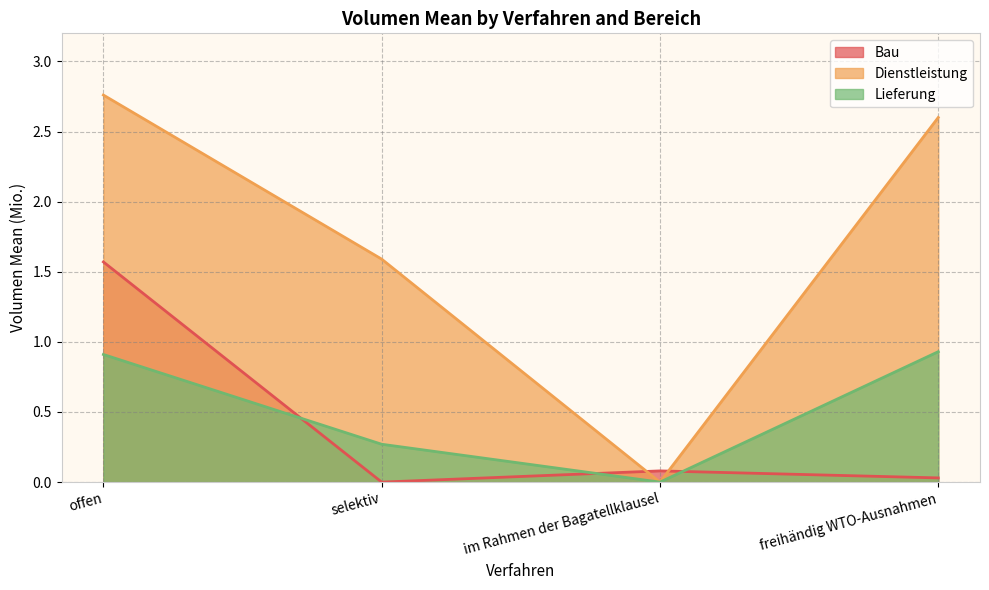

True or false: Lieferung and Dienstleistung intersect in this chart.

False